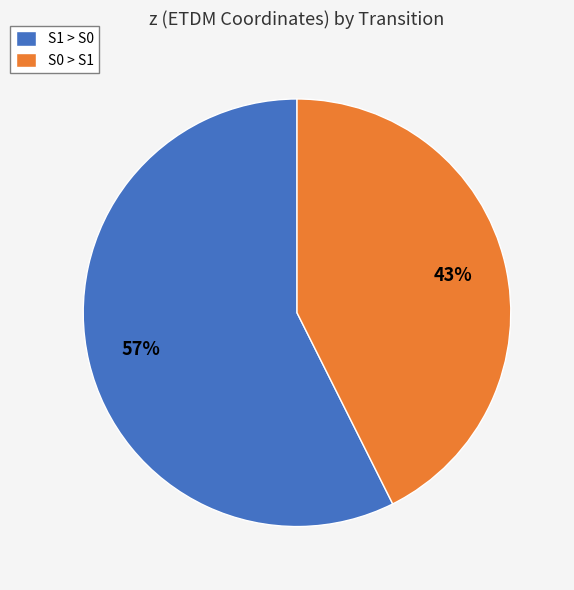

To the nearest percent, what percentage of the pie is S0 > S1?

43%